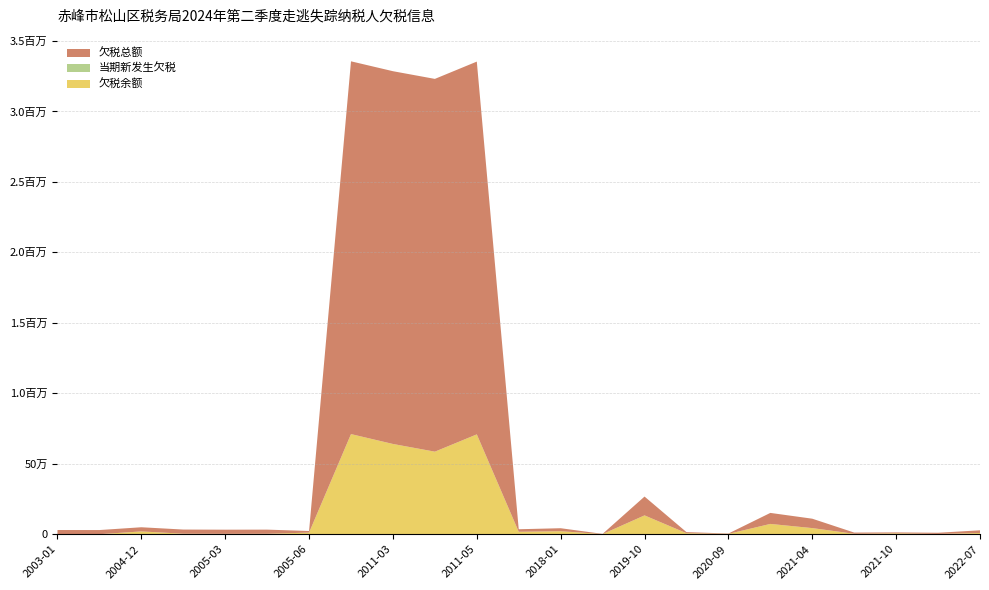

Reading left to right, list all the values displayed in this chart.

欠税余额: 276.0	75.7	19884.4	3591.5	2628.5	3043.8	11441.5	710494.2	640349.9	585770.7	708460.5	17308.7	21270.0	1102.2	133597.7	7206.4	2380.2	73037.9	43443.9	3069.2	6336.6	1825.8	8883.1
当期新发生欠税: 0.0	0.0	0.0	0.0	0.0	0.0	0.0	0.0	0.0	0.0	0.0	0.0	0.0	0.0	0.0	0.0	0.0	0.0	0.0	0.0	0.0	0.0	0.0
欠税总额: 29499.9	29499.9	29499.9	29499.9	29499.9	29499.9	11441.5	2645075.3	2645075.3	2645075.3	2645075.3	17967.7	21270.0	1292.4	133597.7	7710.8	2546.8	78150.6	66686.3	8564.2	6558.4	8564.2	18877.8